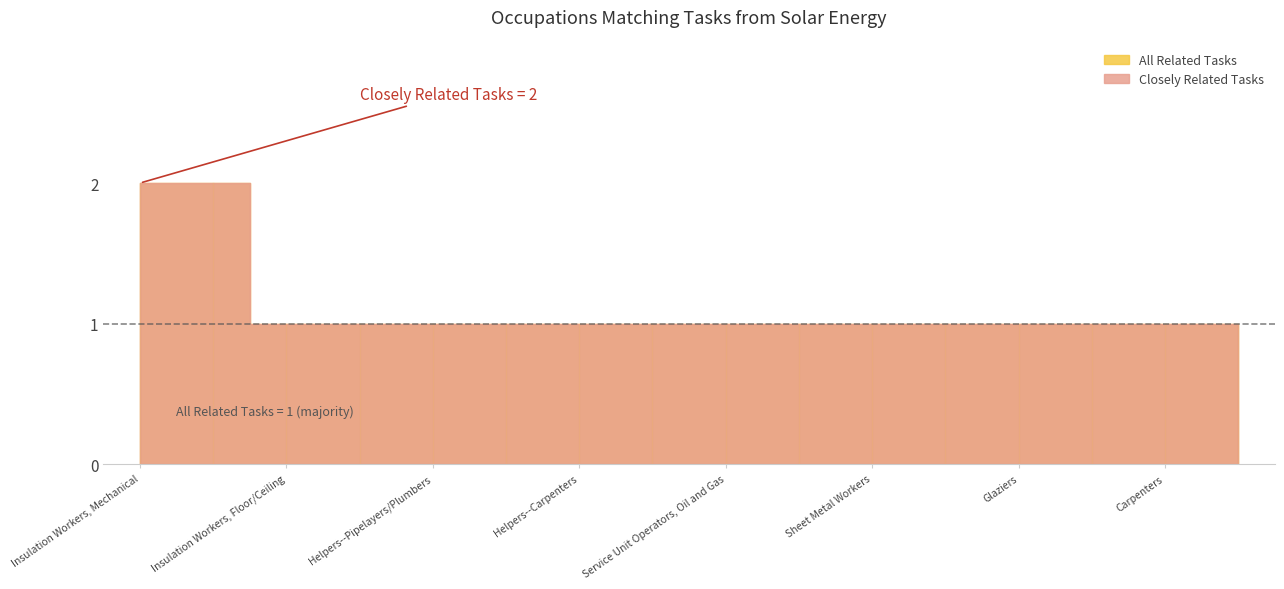

What is the greatest value displayed?

2